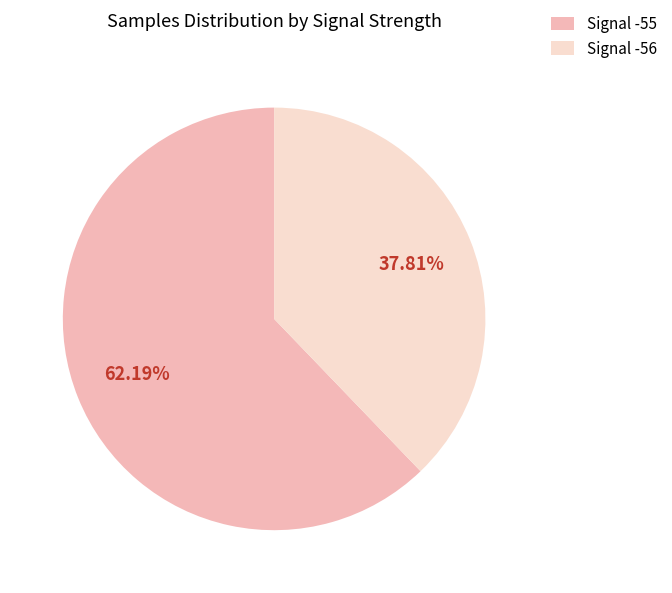

How many segments does this pie chart have?

2